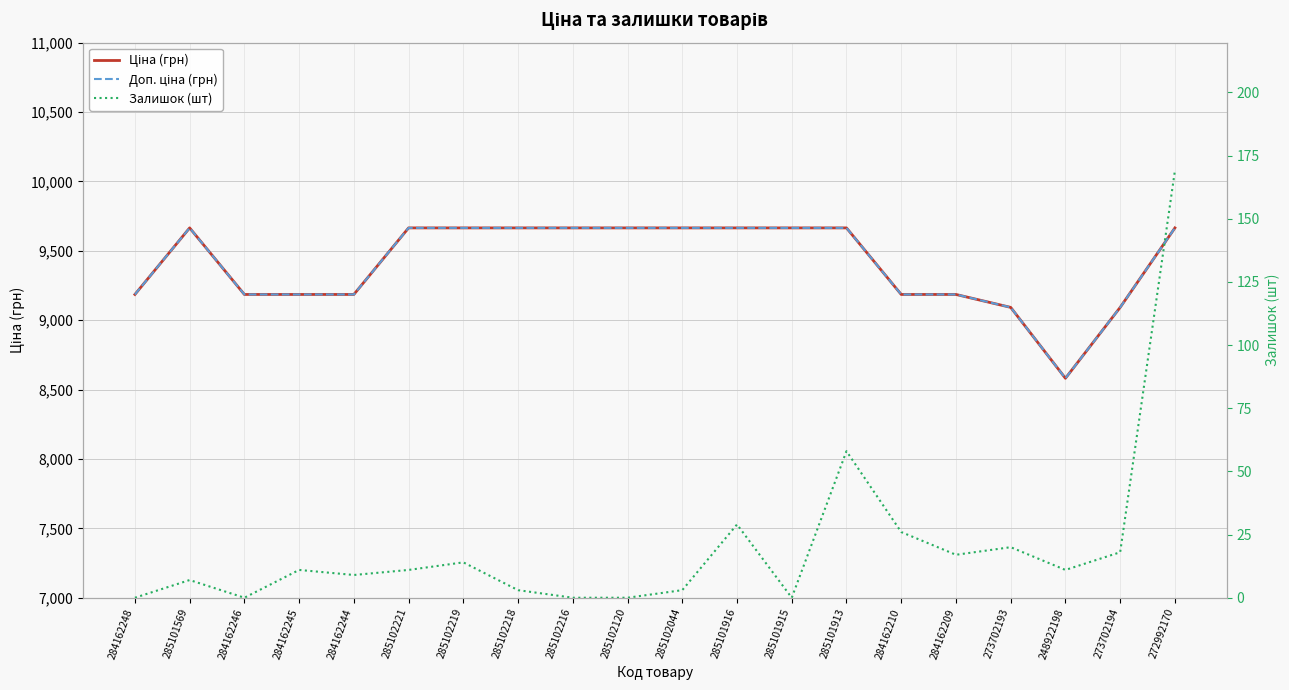

What is the average value of the Ціна (грн) series?

9409.4